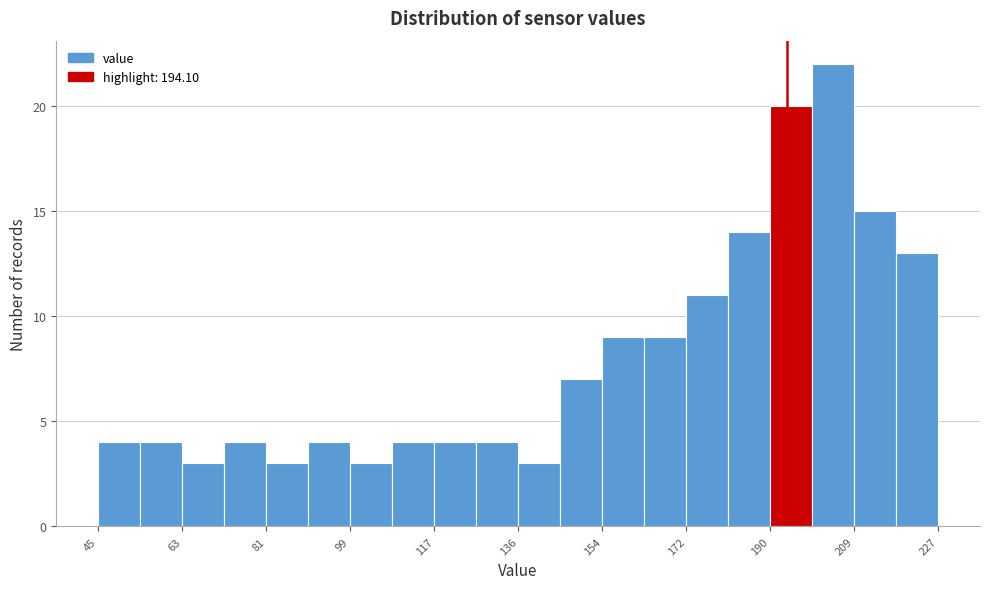

What is the height of the bar covering 72 to 82 on the x-axis? Neither the bar edges nor the heights are printed on the chart, so give them approximately, as read against the axes.

4